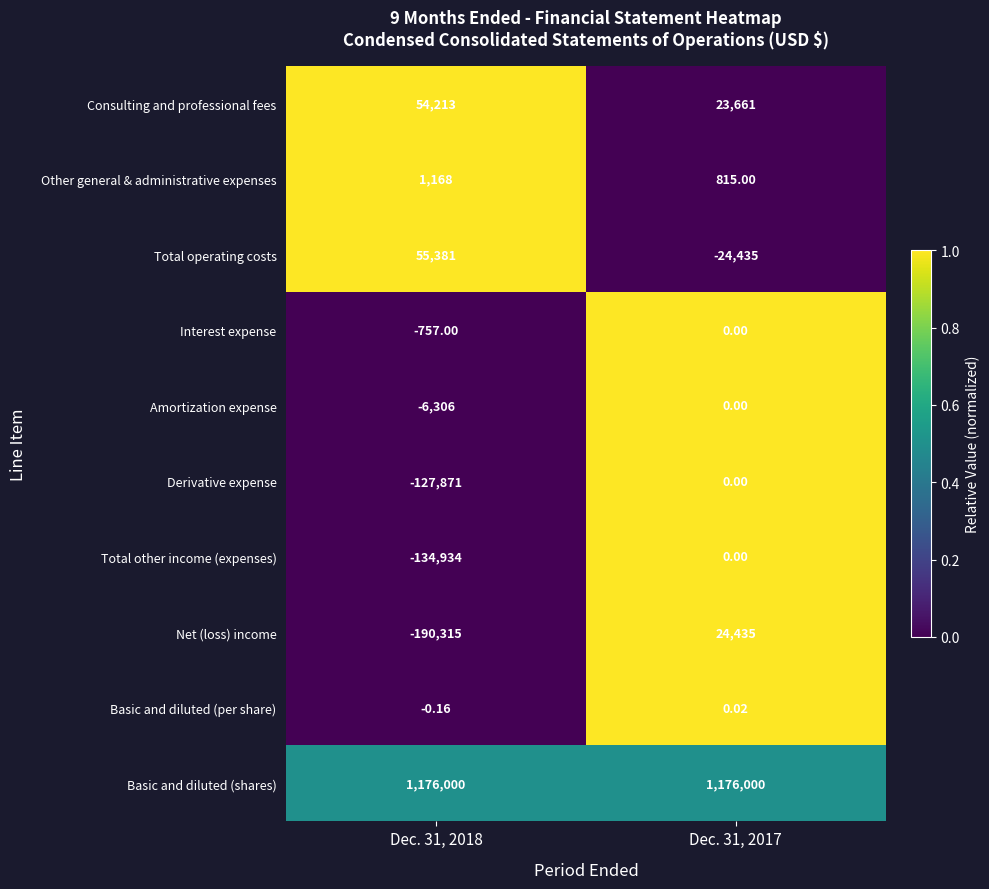

What is the spread (max minus min) of values at Dec. 31, 2018?

1366315.0